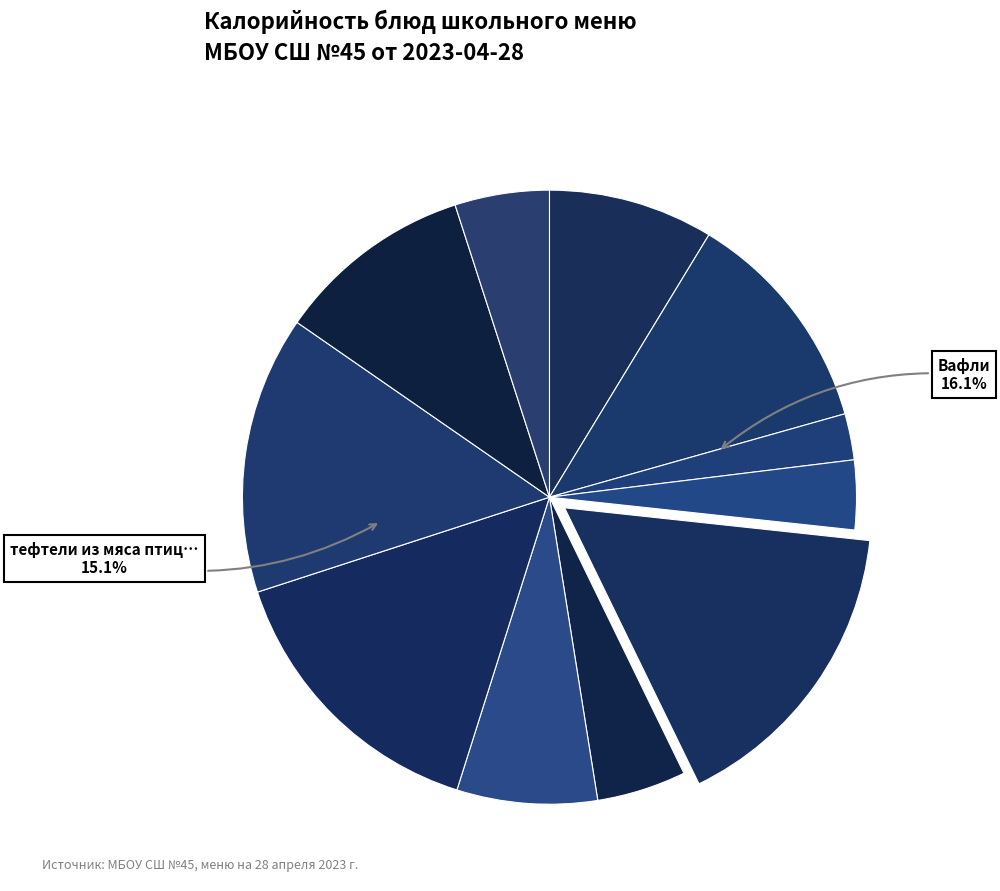

How many segments does this pie chart have?

11